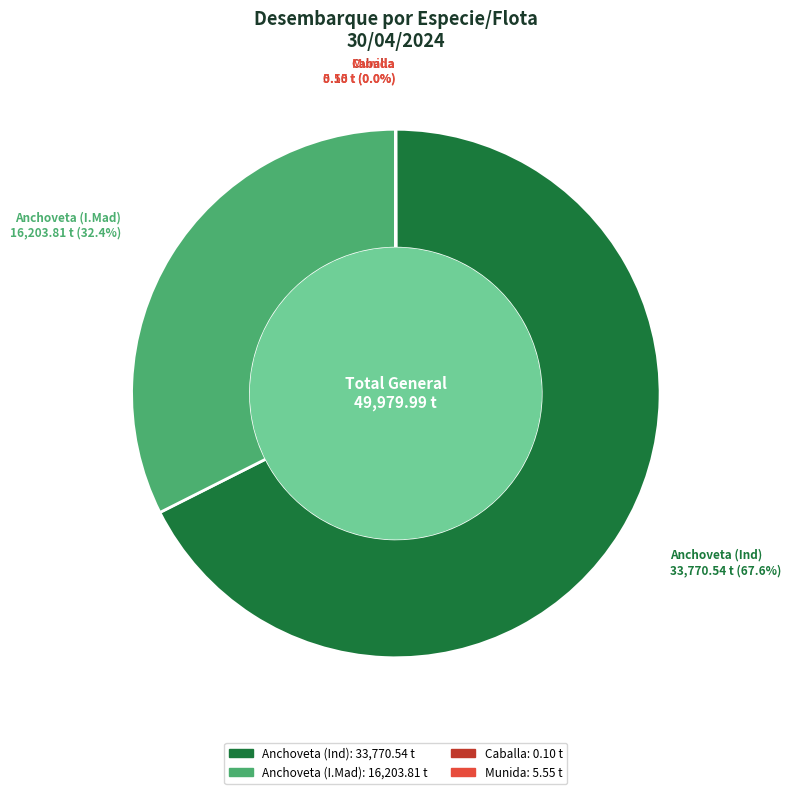

Is the sum of Anchoveta (Ind) and Anchoveta (I.Mad) greater than half?

Yes